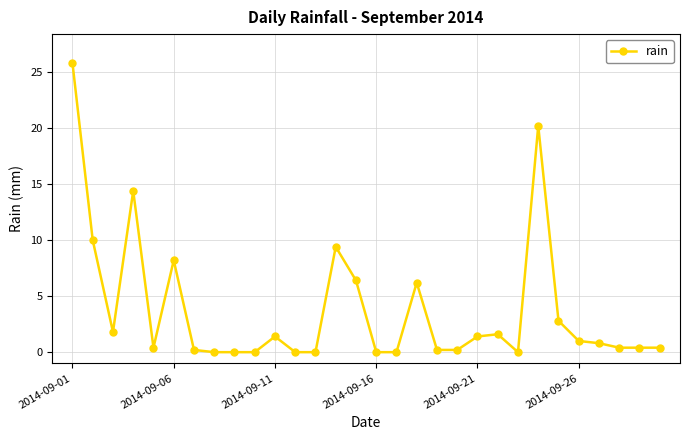

What is the maximum value shown in the chart?

25.8